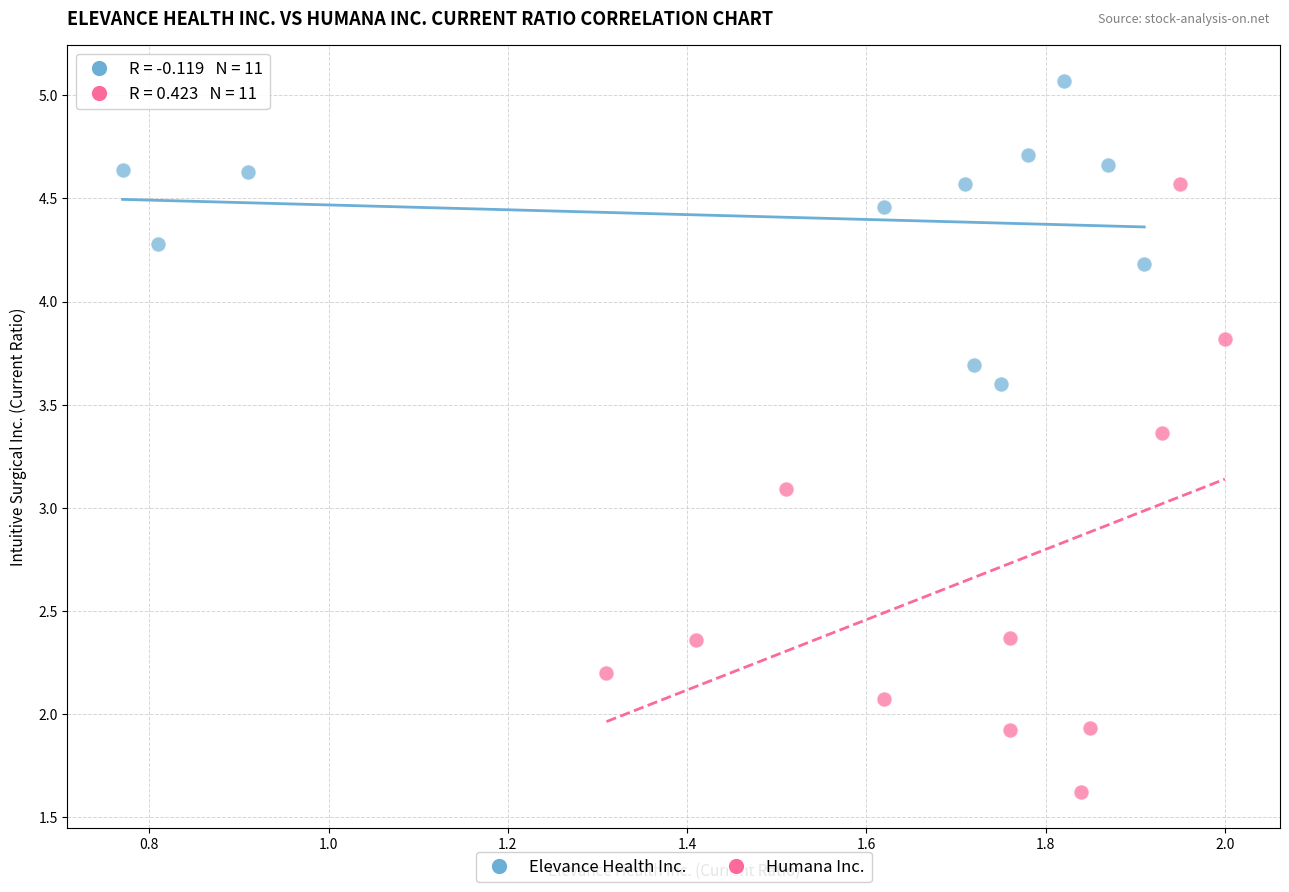

Which series reaches the minimum Y coordinate?

Humana Inc.